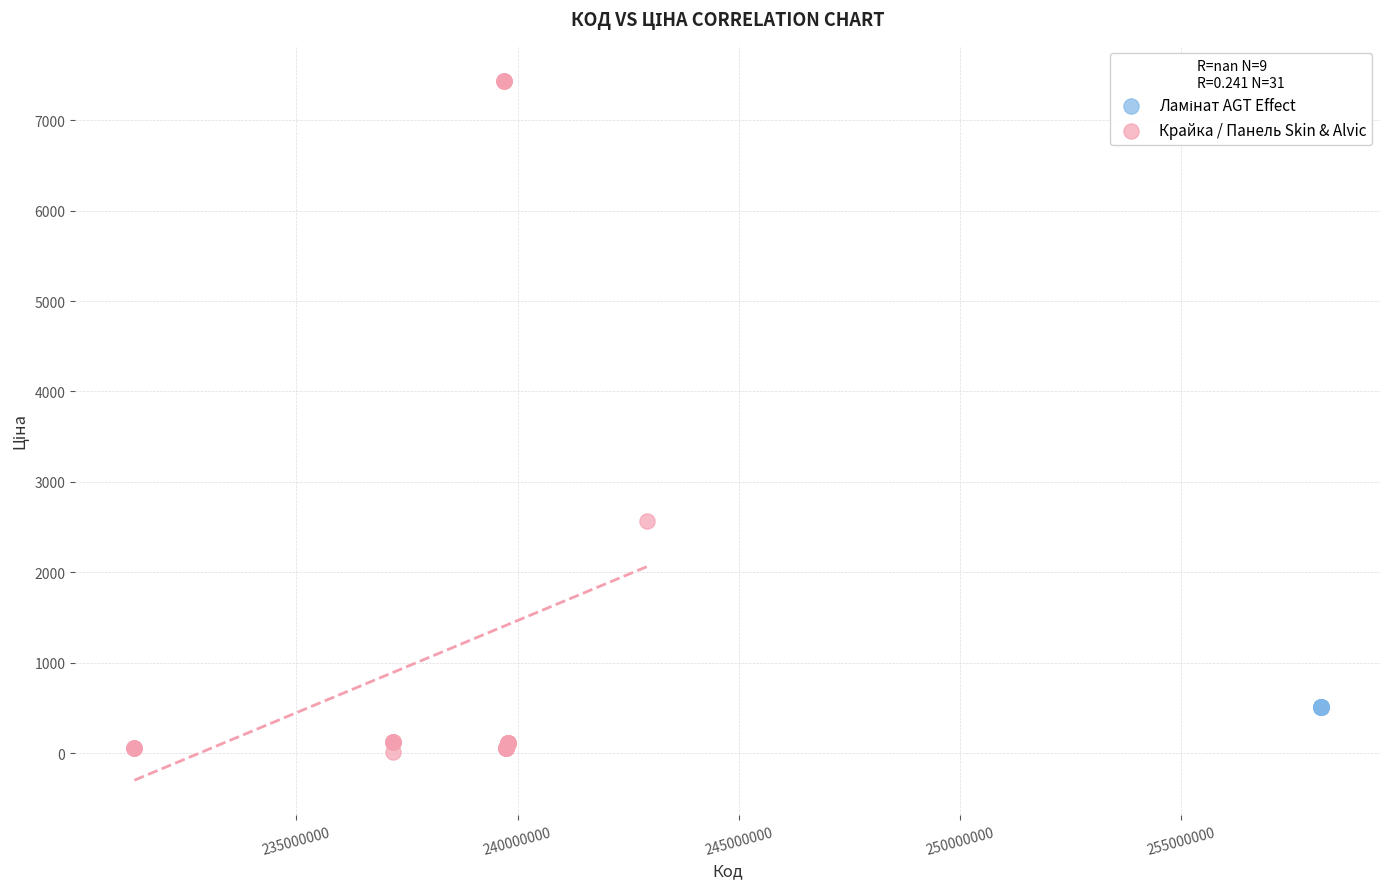

Which series contains the lowest Y value?

Крайка / Панель Skin & Alvic